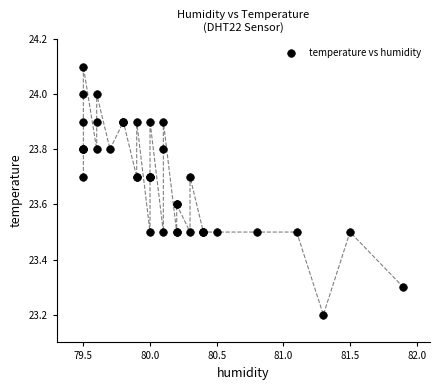

What Y value in the scatter plot is closest to 23?

23.2